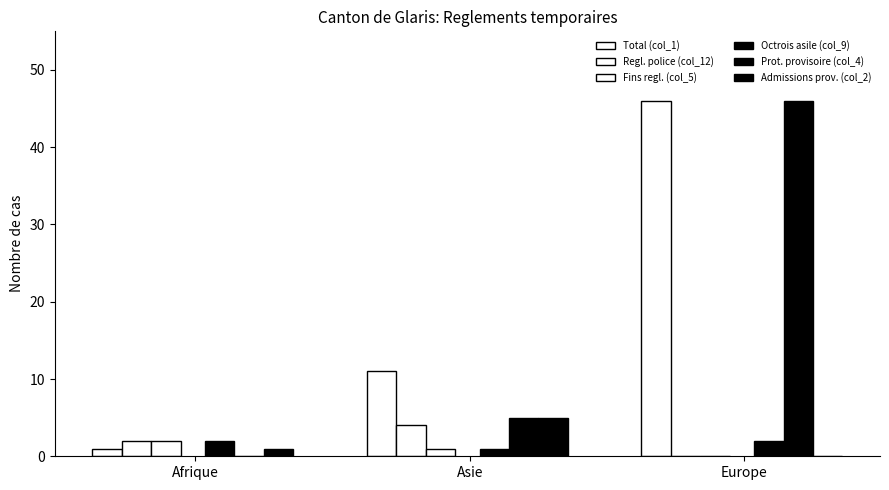

At which category does the chart reach its minimum across all series?

Europe